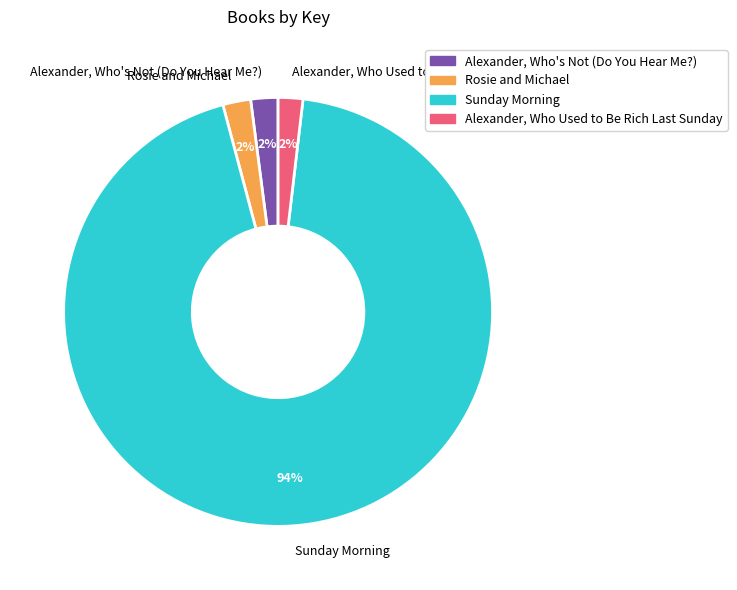

What is the largest slice in the pie chart?

Sunday Morning